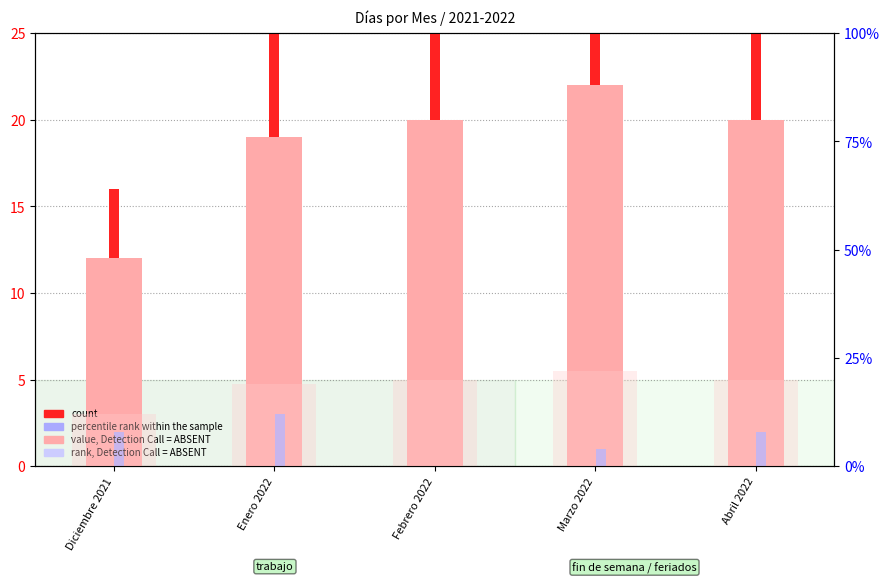

Reading left to right, list all the values displayed in this chart.

Días laborables: 12	19	20	22	20
Fin de semana: 4	10	8	8	9
Días feriados: 2	3	0	1	2
rank (ABSENT): 12	19	20	22	20